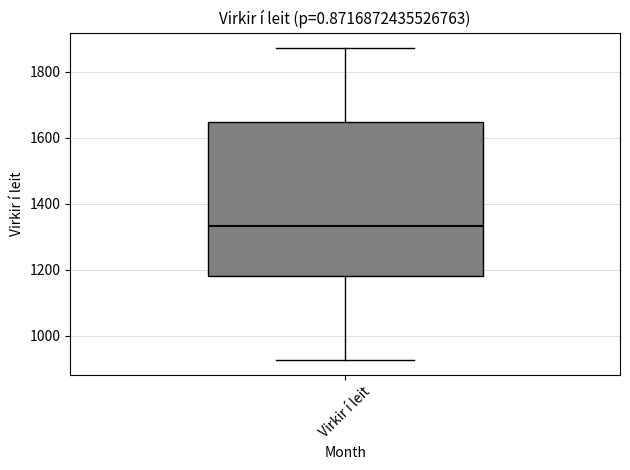

Where is the lower edge of the box for Virkir í leit on the y-axis? The values are not printed on the chart, so give them approximately, as read against the axis.

1180